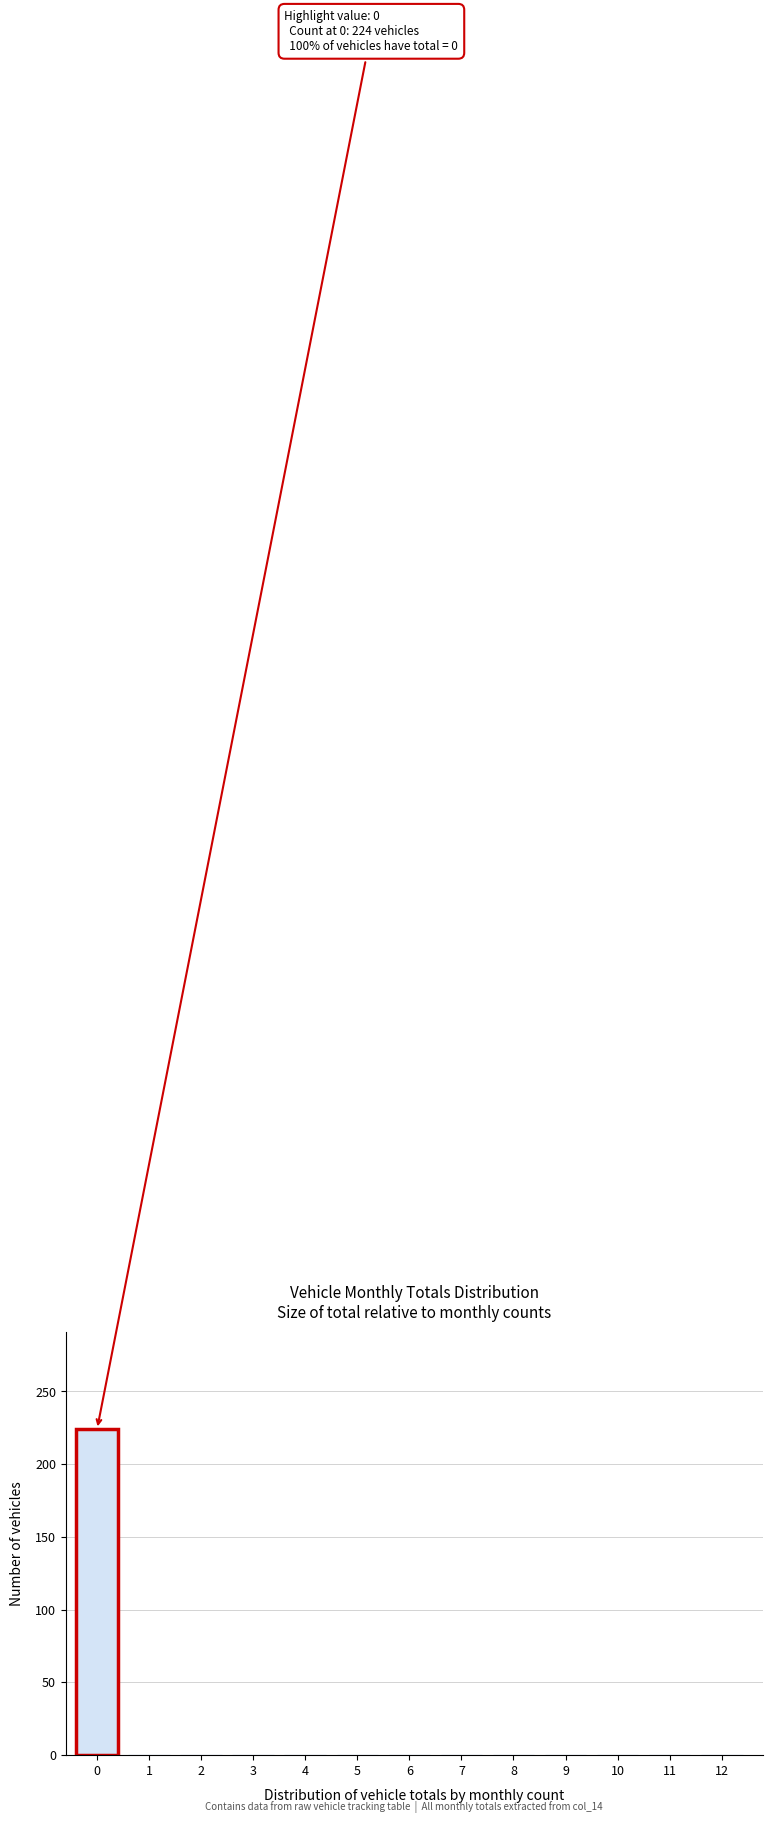

Reading right to left, extract all data points from this chart.

12=0	11=0	10=0	9=0	8=0	7=0	6=0	5=0	4=0	3=0	2=0	1=0	0=224